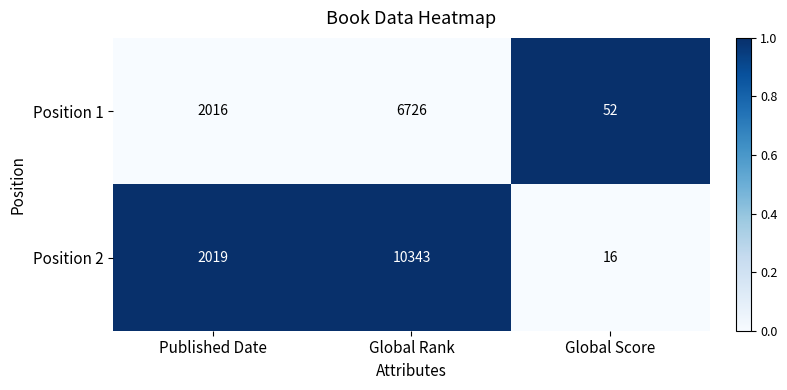

Which label corresponds to the smallest value in the chart?

Global Score